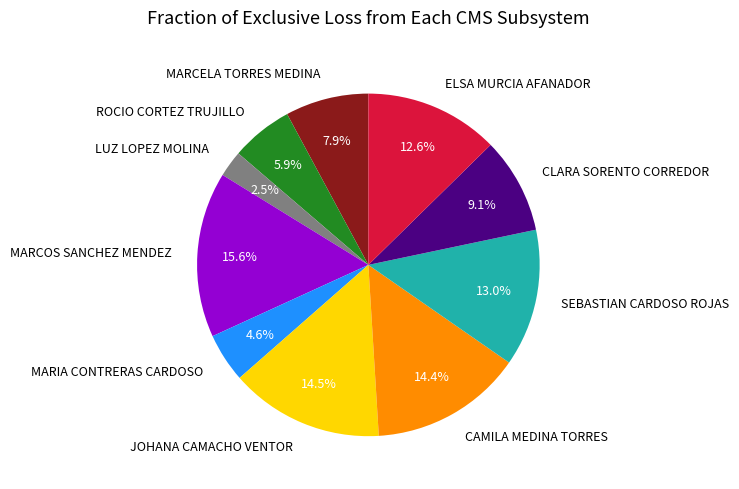

To the nearest percent, what is the difference between the LUZ LOPEZ MOLINA and MARCELA TORRES MEDINA slice percentages?

5%